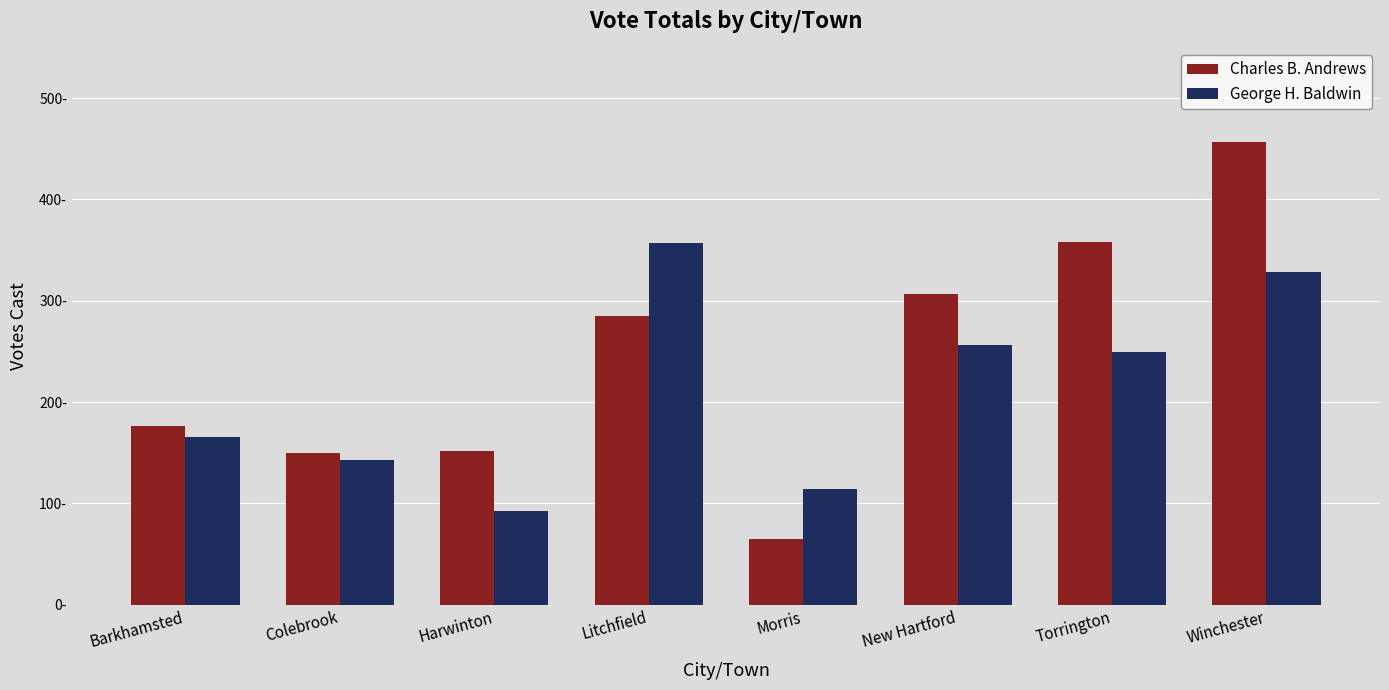

Does the chart contain stacked bars?

No